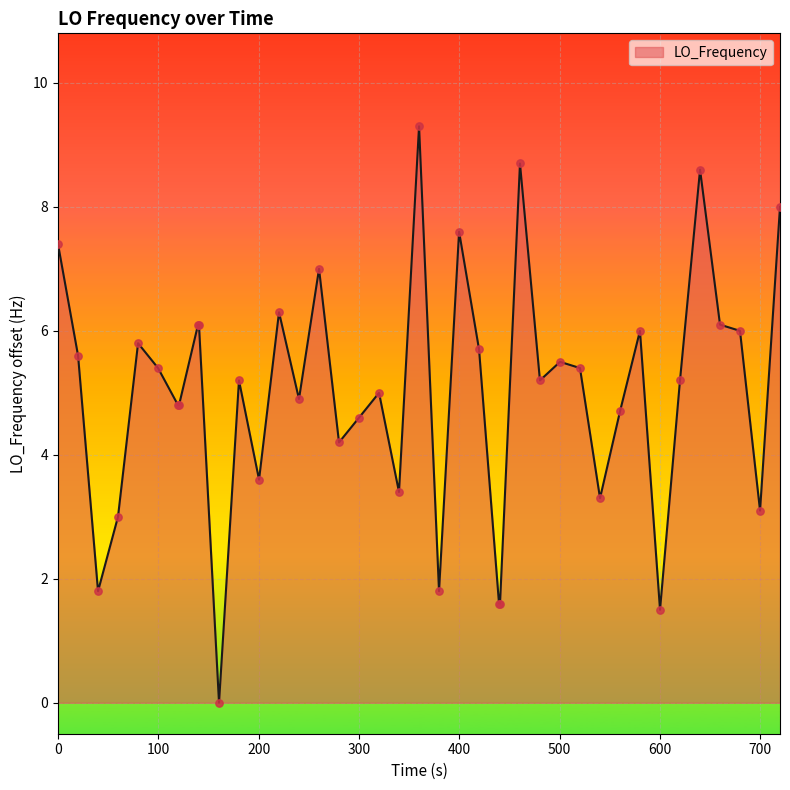

What is the difference between the maximum and minimum values?

9.3